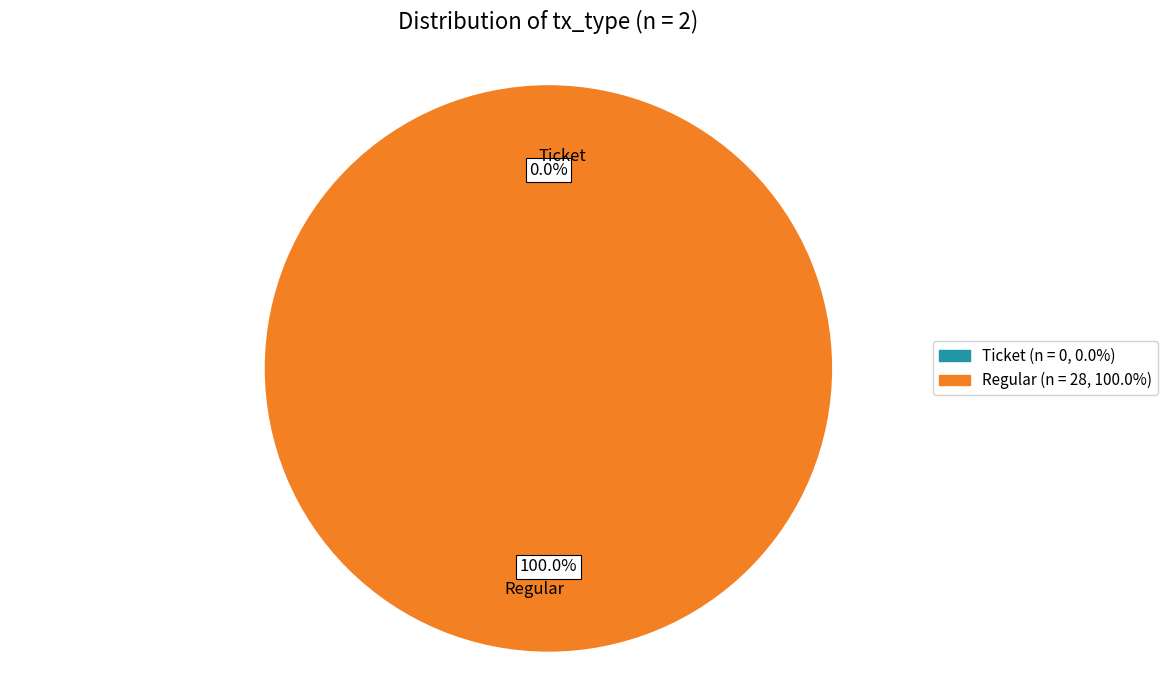

Which category has the biggest portion of the pie?

Regular